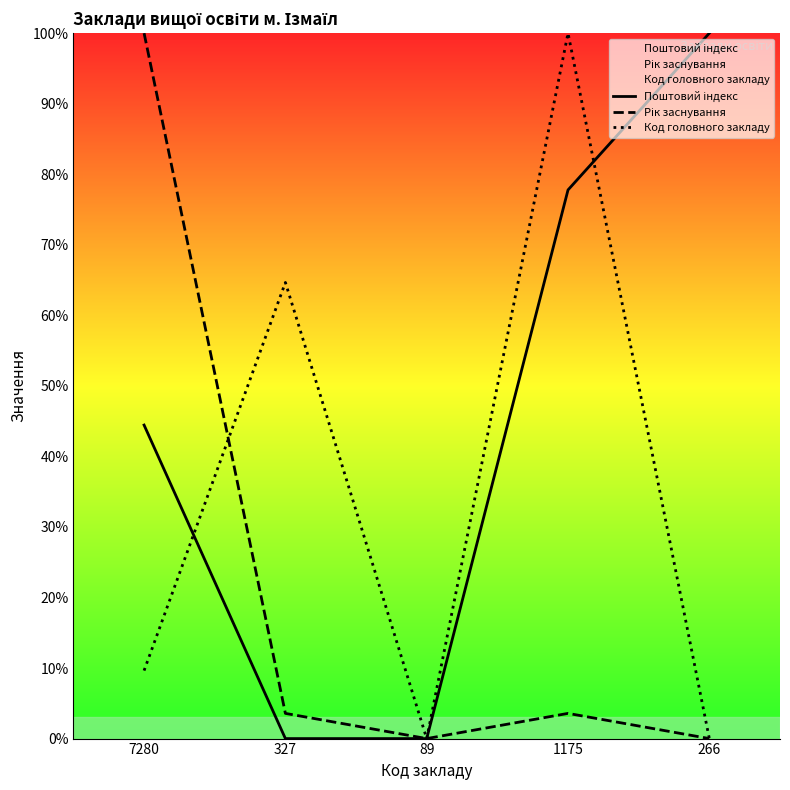

Reading left to right, extract all data points from this chart.

Поштовий індекс: 44.4	0.0	0.0	77.8	100.0
Рік заснування: 100.0	3.6	0.0	3.6	0.0
Код головного закладу: 9.6	64.7	0.0	100.0	0.0